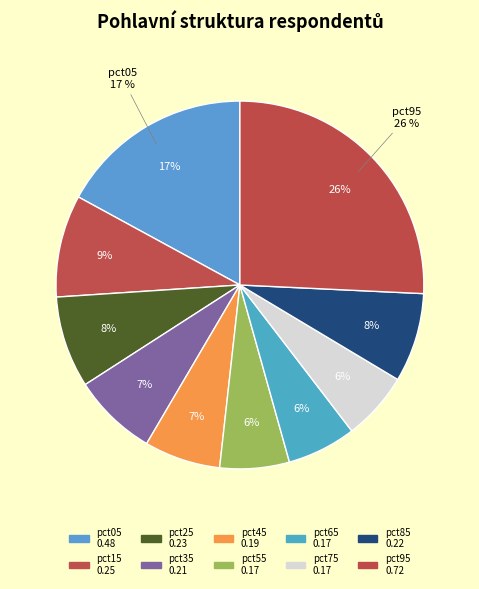

Is there any slice that represents more than half of the pie?

No